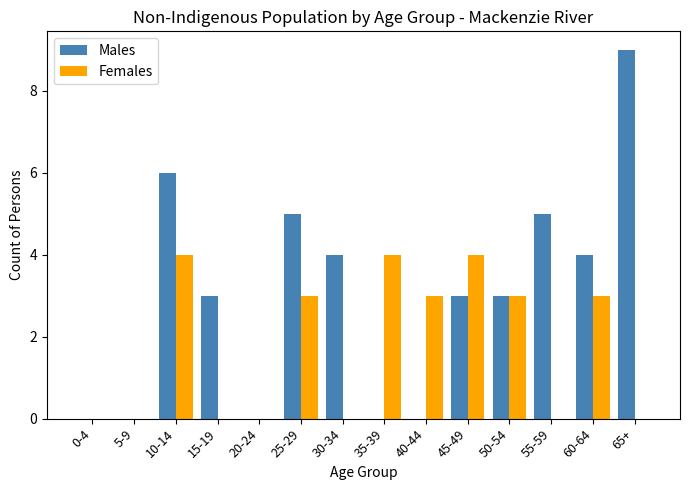

Reading left to right, transcribe all the data shown in this chart.

Males: 0-4=0	5-9=0	10-14=6	15-19=3	20-24=0	25-29=5	30-34=4	35-39=0	40-44=0	45-49=3	50-54=3	55-59=5	60-64=4	65+=9
Females: 0-4=0	5-9=0	10-14=4	15-19=0	20-24=0	25-29=3	30-34=0	35-39=4	40-44=3	45-49=4	50-54=3	55-59=0	60-64=3	65+=0